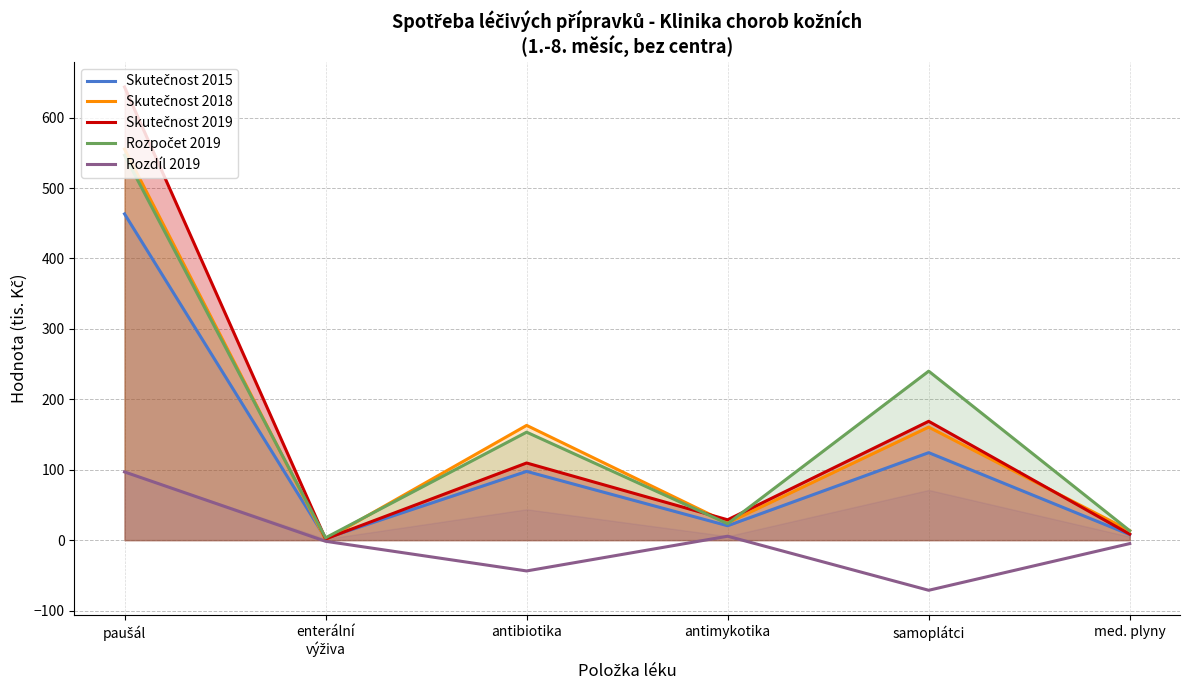

Read the Skutečnost 2019 value at paušál.

643.5